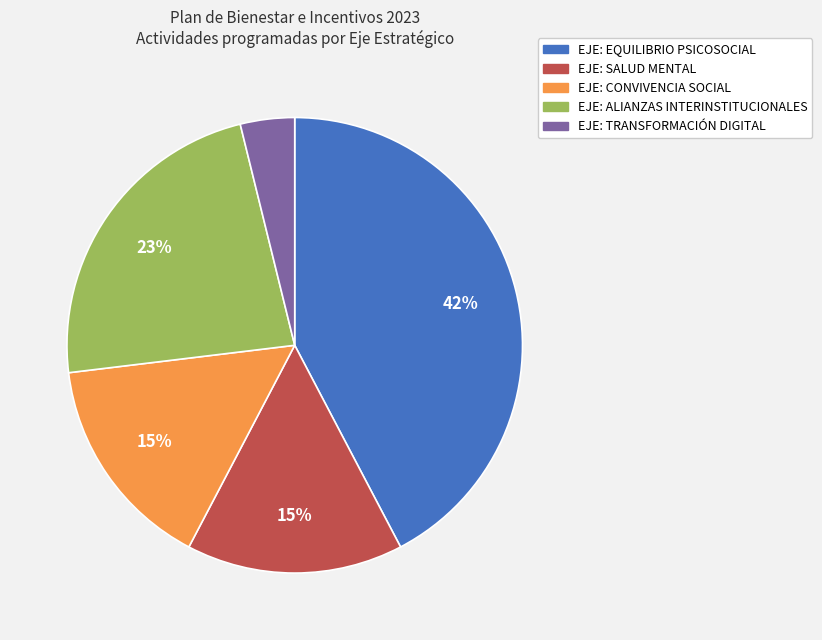

Is there any slice that represents more than half of the pie?

No